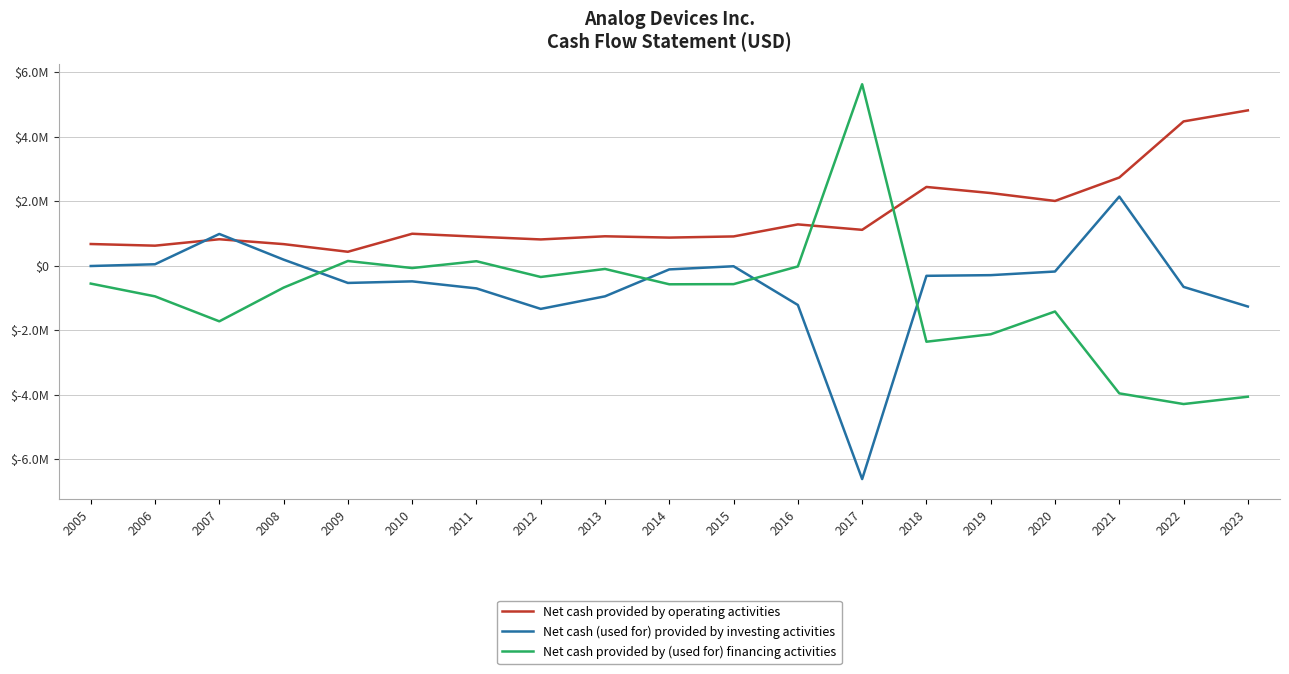

Is it true that Net cash (used for) provided by investing activities equals -534729 at 2009?

True